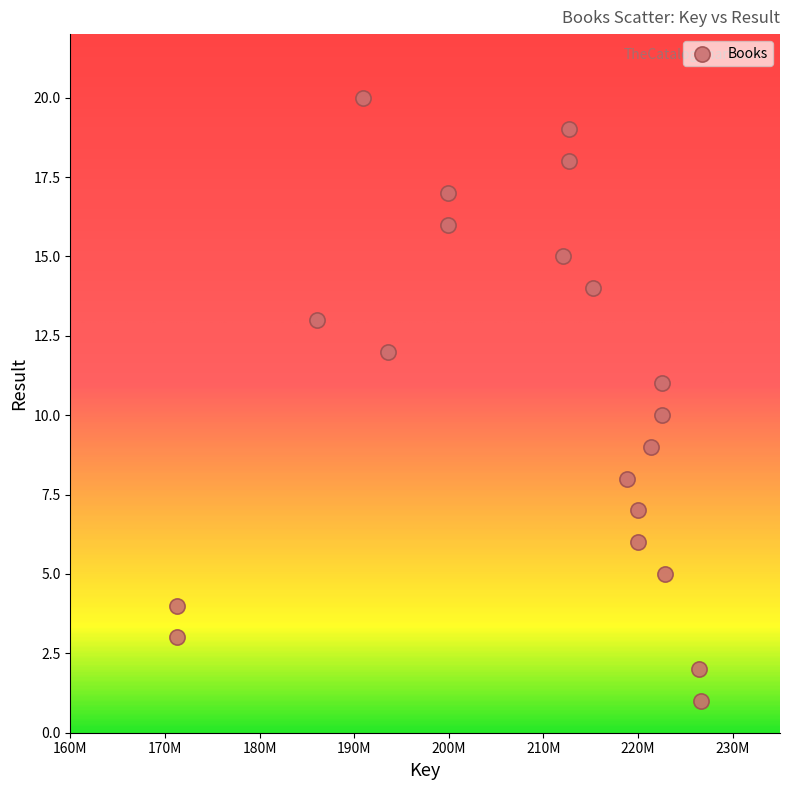

What is the range of X values (max minus min)?

55376740